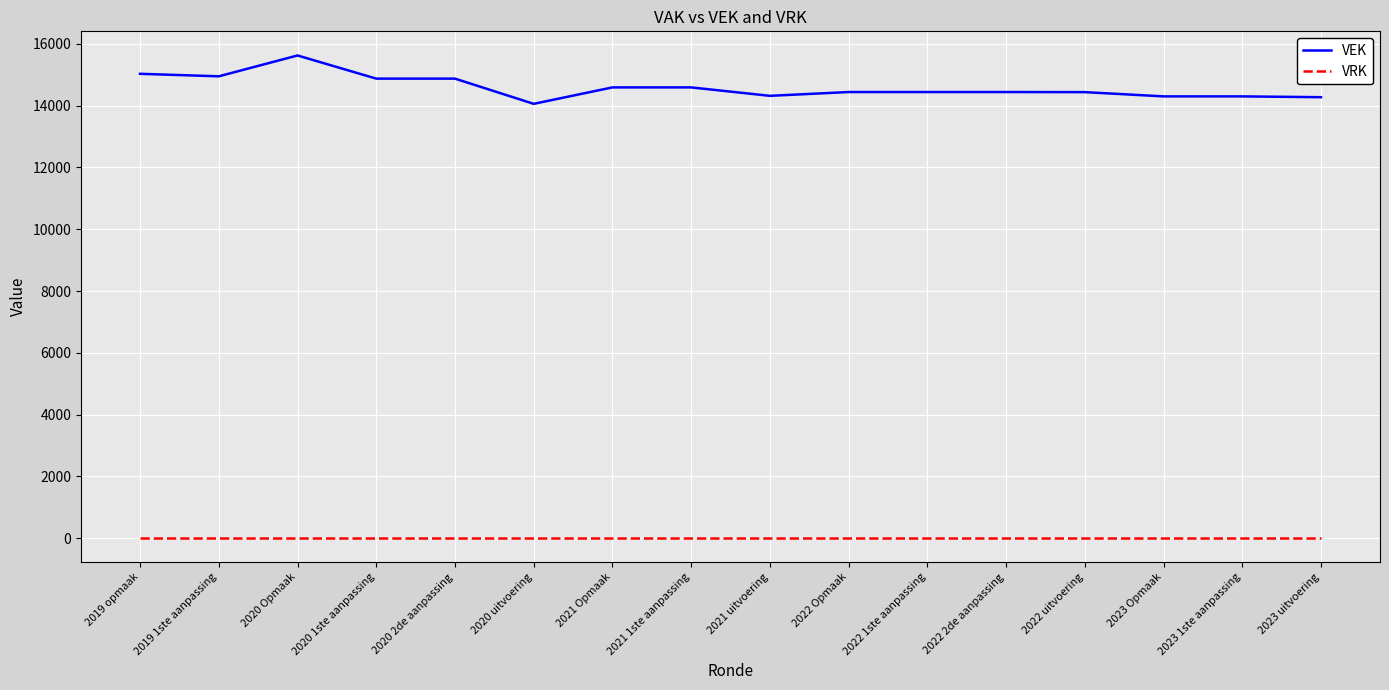

Rank the series by their average value, from highest to lowest.

VEK, VRK